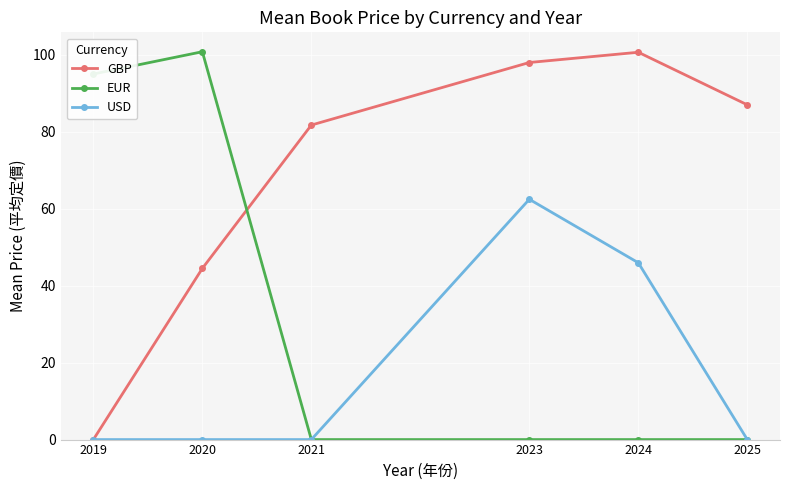

Is the value of GBP at 2024 greater than the value of EUR at 2023?

Yes